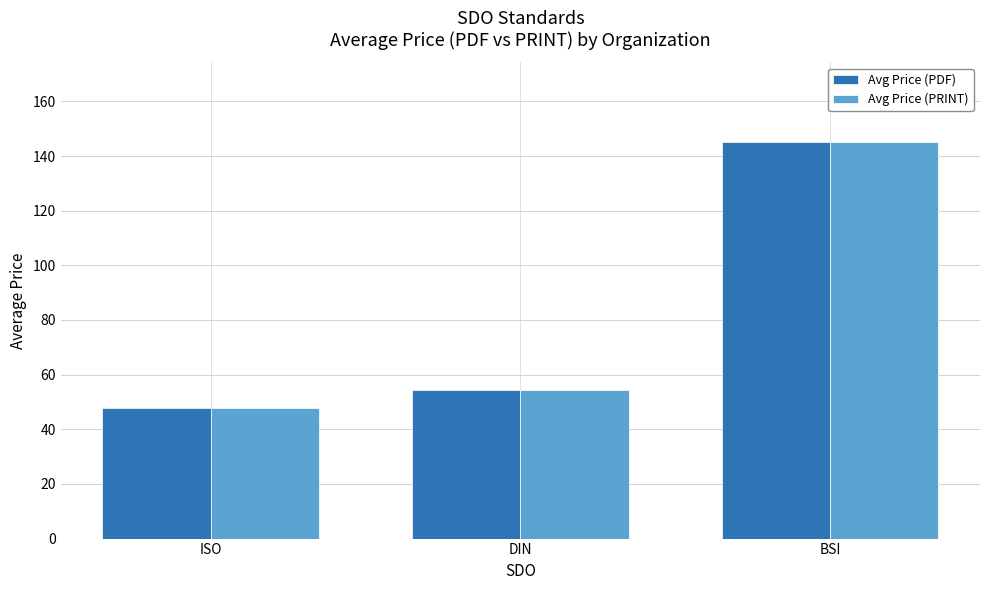

Does the chart contain stacked bars?

No